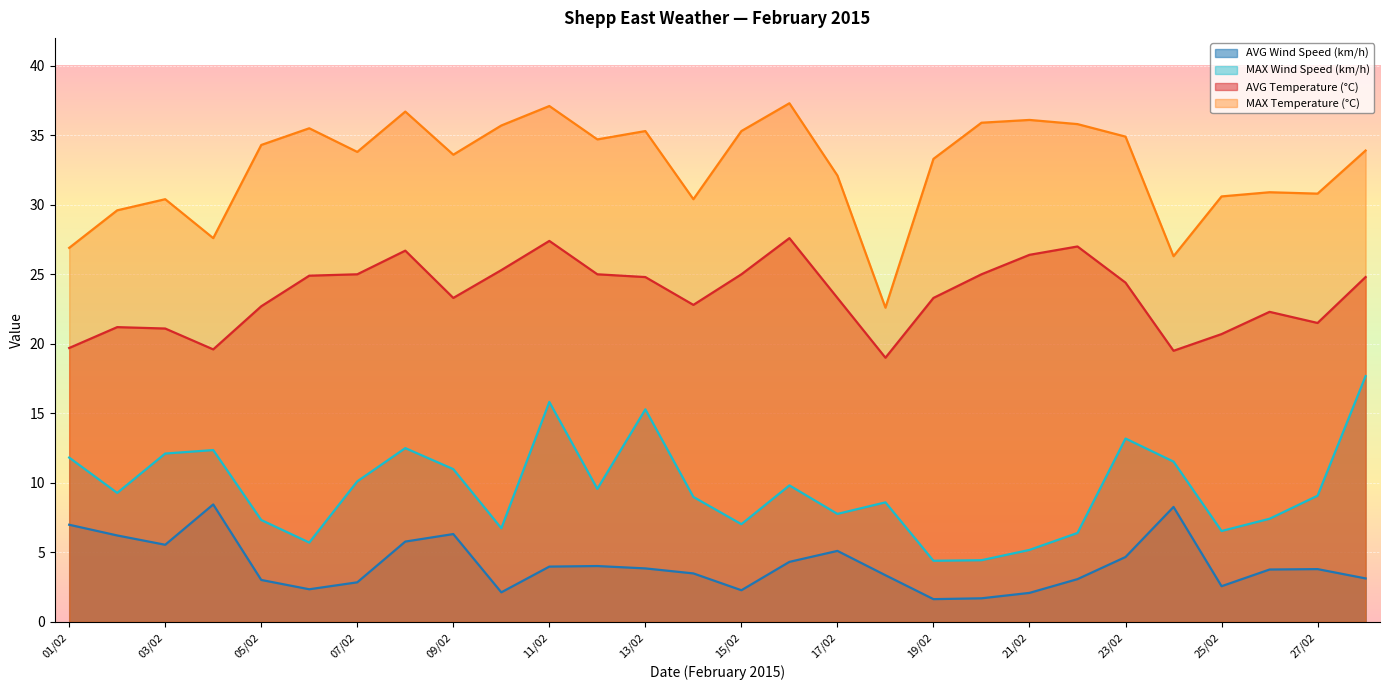

How many values in the MAX Wind Speed (km/h) series exceed 9?

15